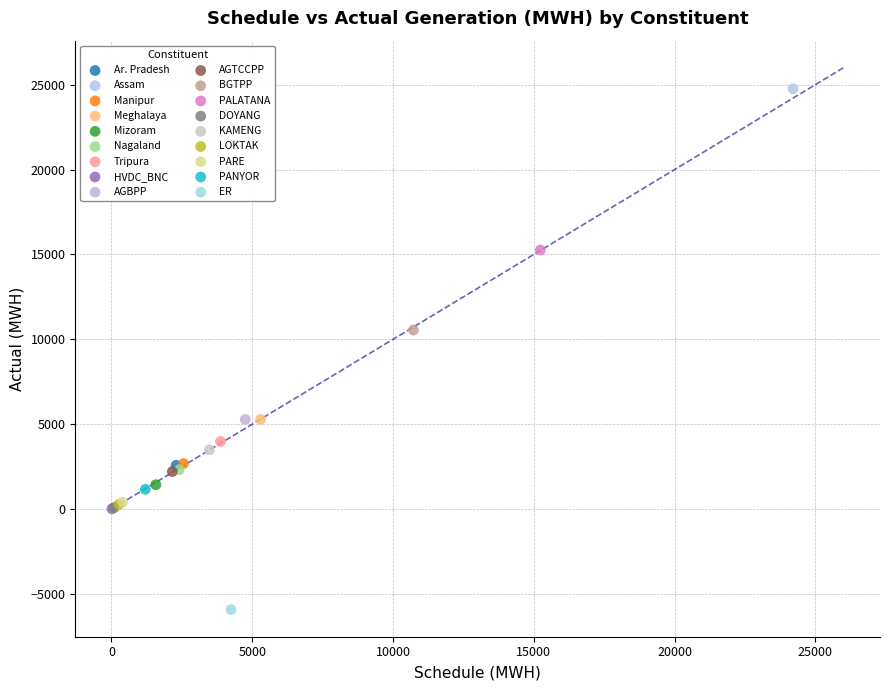

What are all the series names shown in the legend?

Ar. Pradesh, Assam, Manipur, Meghalaya, Mizoram, Nagaland, Tripura, HVDC_BNC, AGBPP, AGTCCPP, BGTPP, PALATANA, DOYANG, KAMENG, LOKTAK, PARE, PANYOR, ER